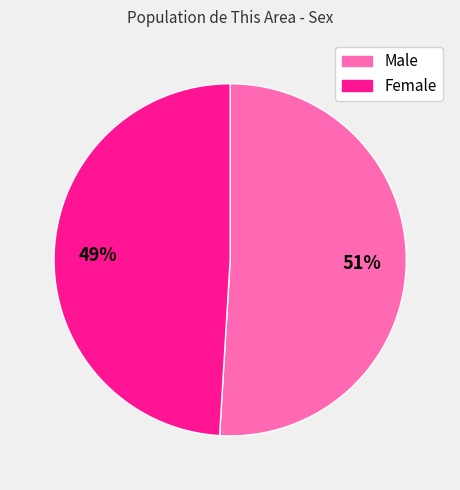

The Male slice represents 51% of the pie. True or false?

True